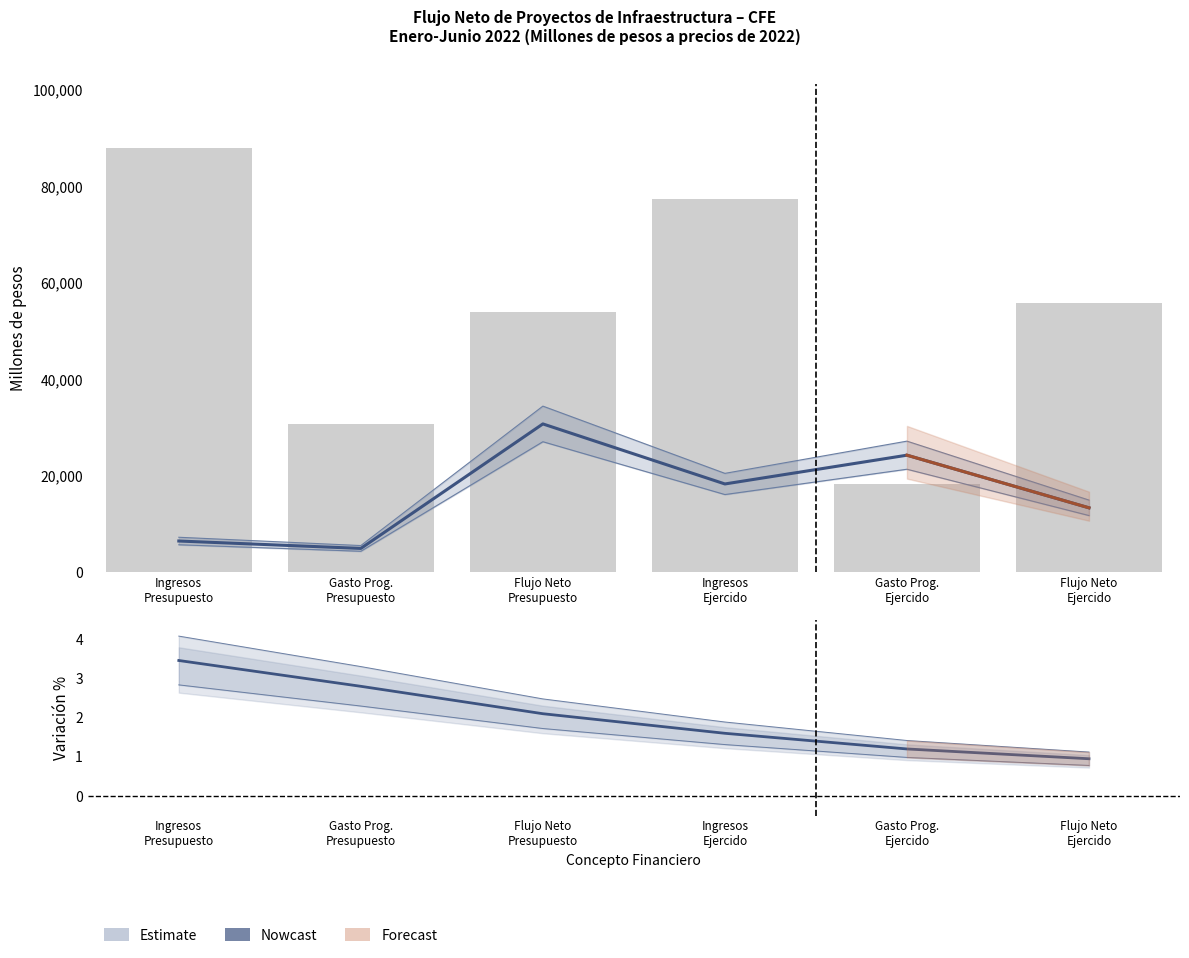

How many bars are there in each group?

6